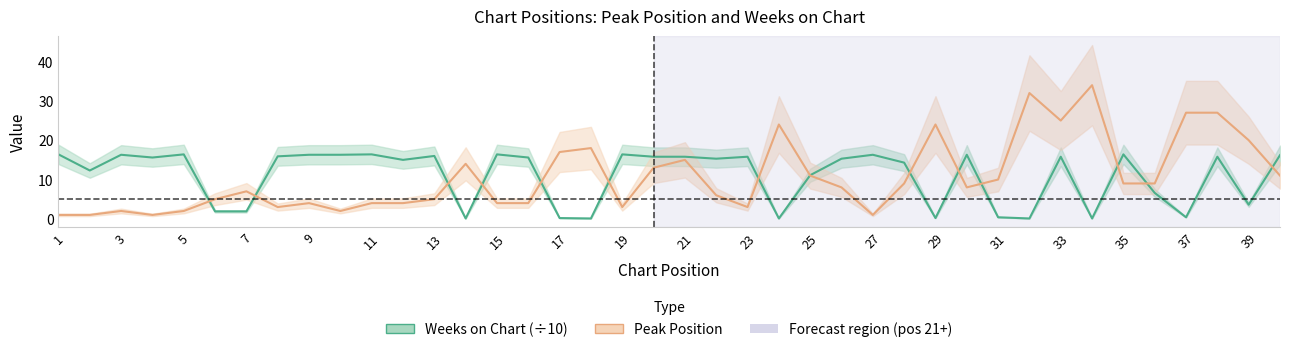

What is the sum of the Weeks on Chart values at 30 and 22?

31.6